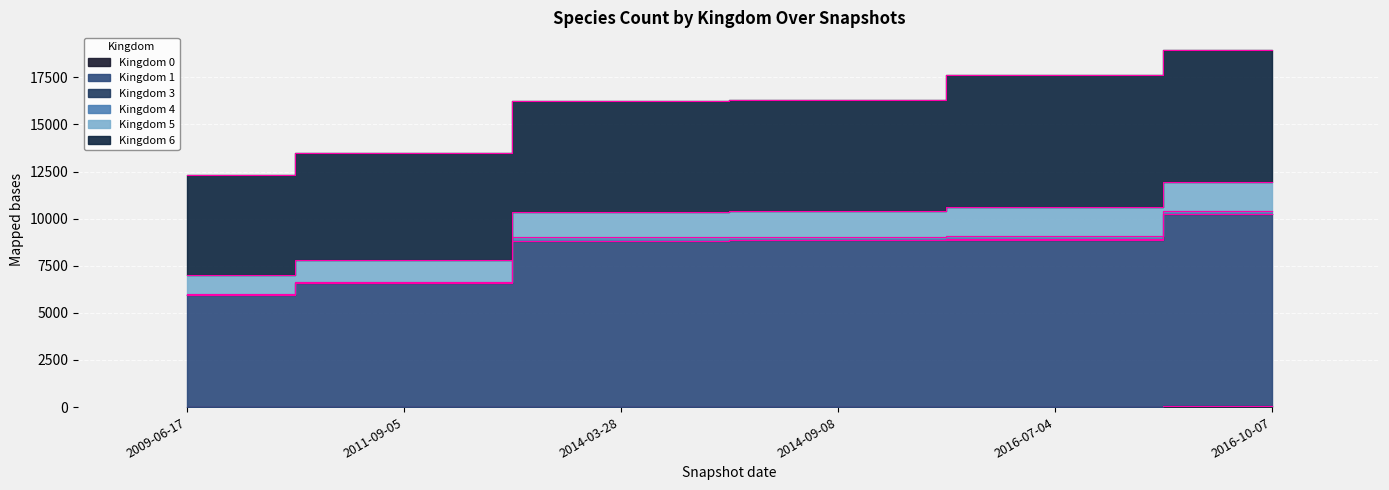

What is the difference between the second highest and second lowest values in the 0 series?

1